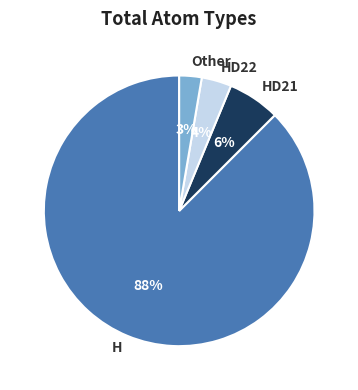

Rank the categories by value from lowest to highest.

Other, HD22, HD21, H